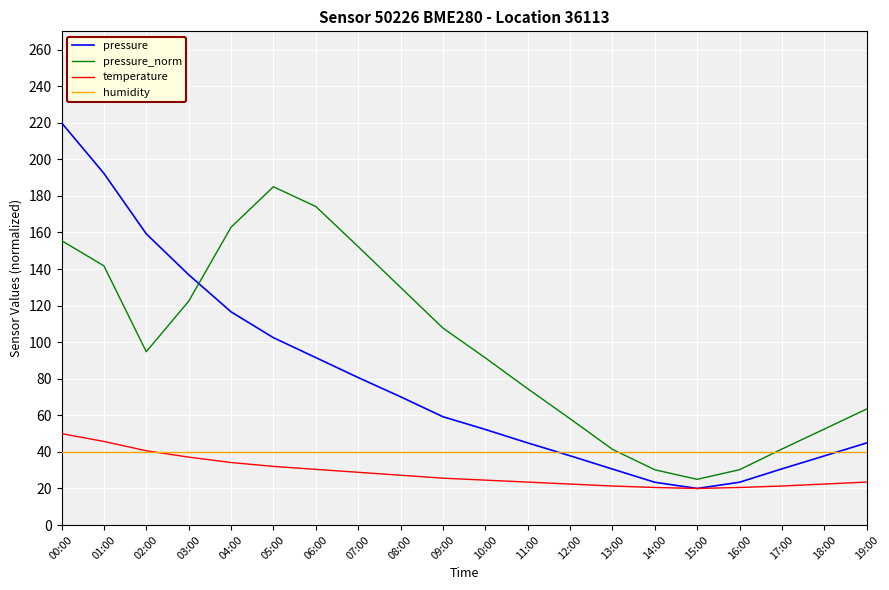

Is the value of pressure_norm at 13:00 greater than the value of temperature at 14:00?

Yes